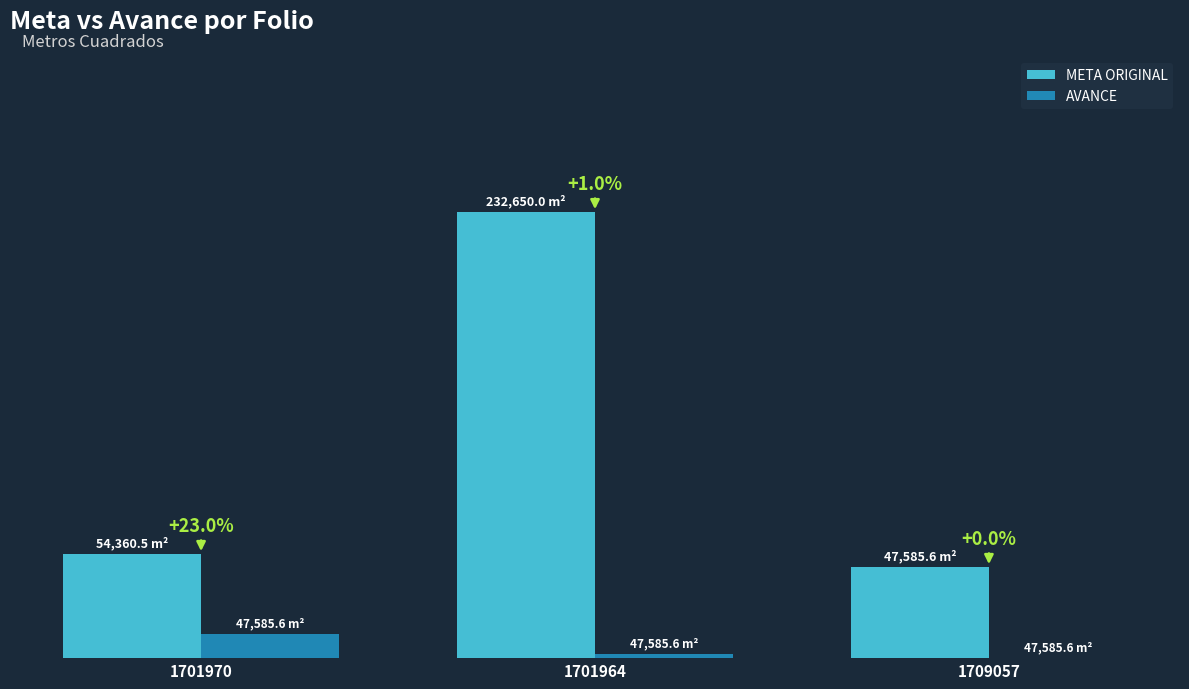

What is the total value across all series at 1701970?

66863.4